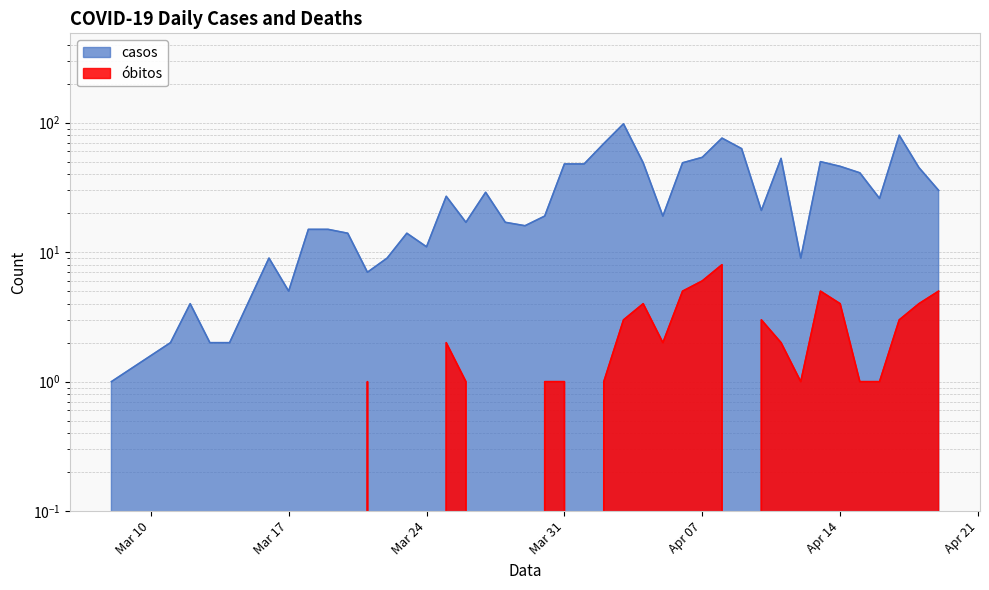

In casos, how many points are lower than both neighbors (excluding endpoints)?

9